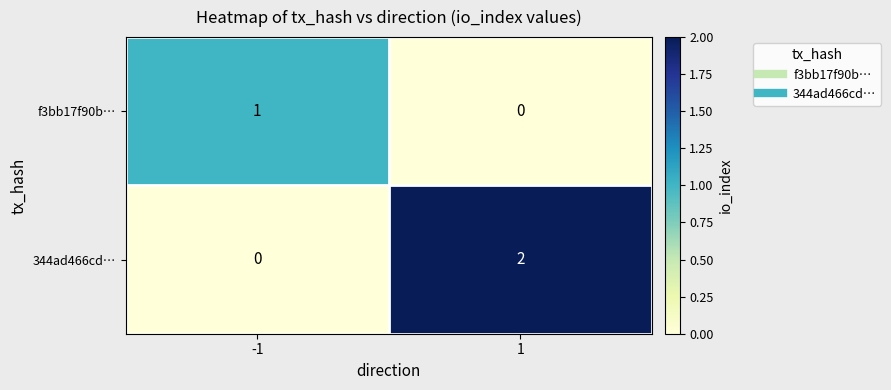

Which series has the largest total across all categories?

344ad466cd…